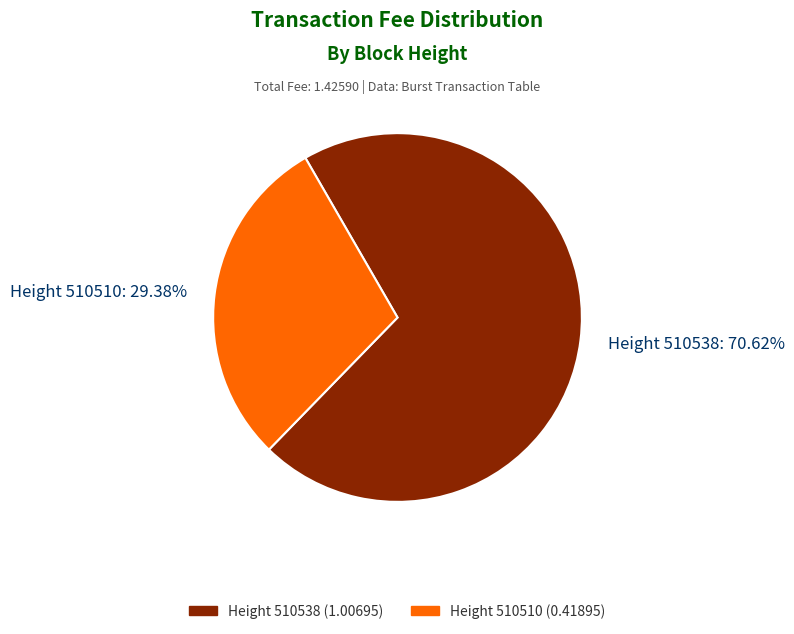

Which slice represents more than half of the pie?

Height 510538: 70.62%